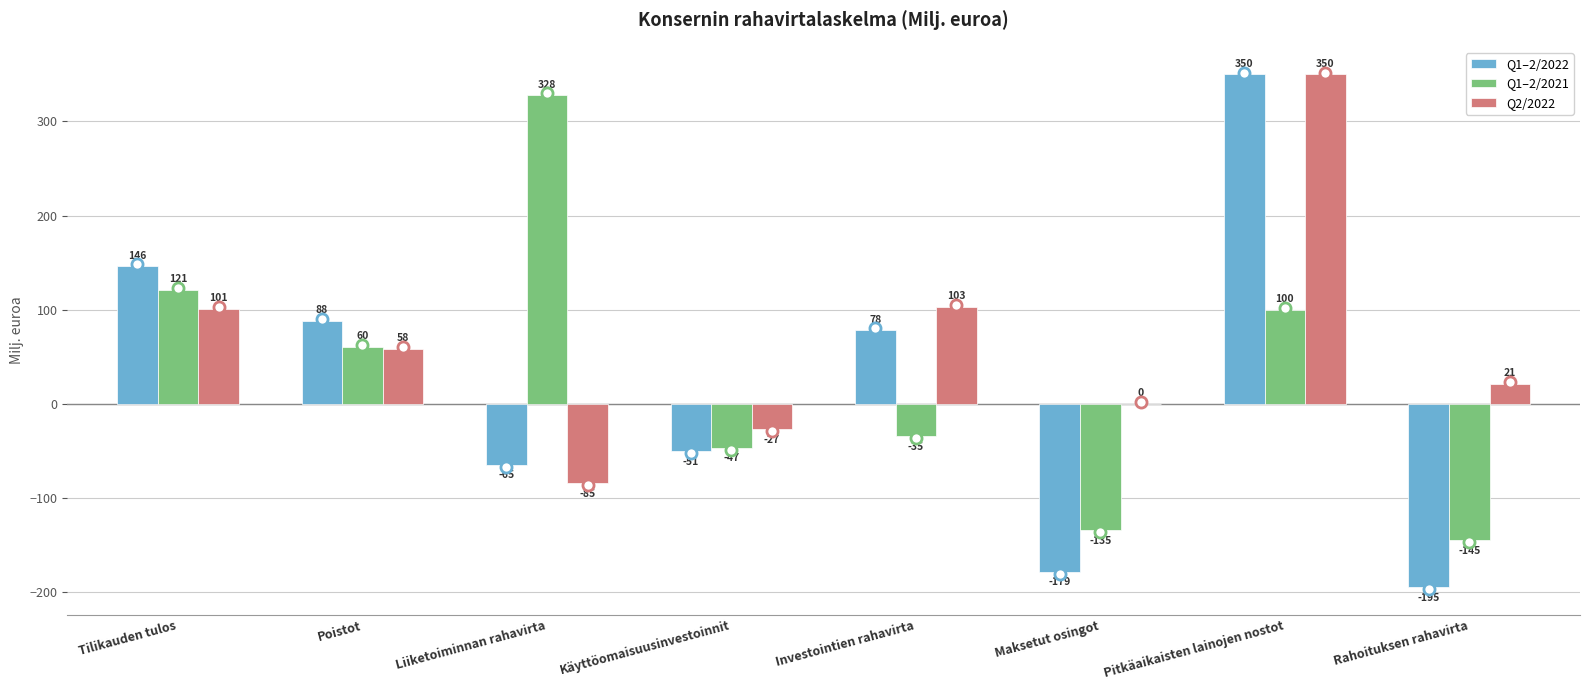

Reading left to right, transcribe all the data shown in this chart.

Q1–2/2022: 146	88	-65	-51	78	-179	350	-195
Q1–2/2021: 121	60	328	-47	-35	-135	100	-145
Q2/2022: 101	58	-85	-27	103	0	350	21